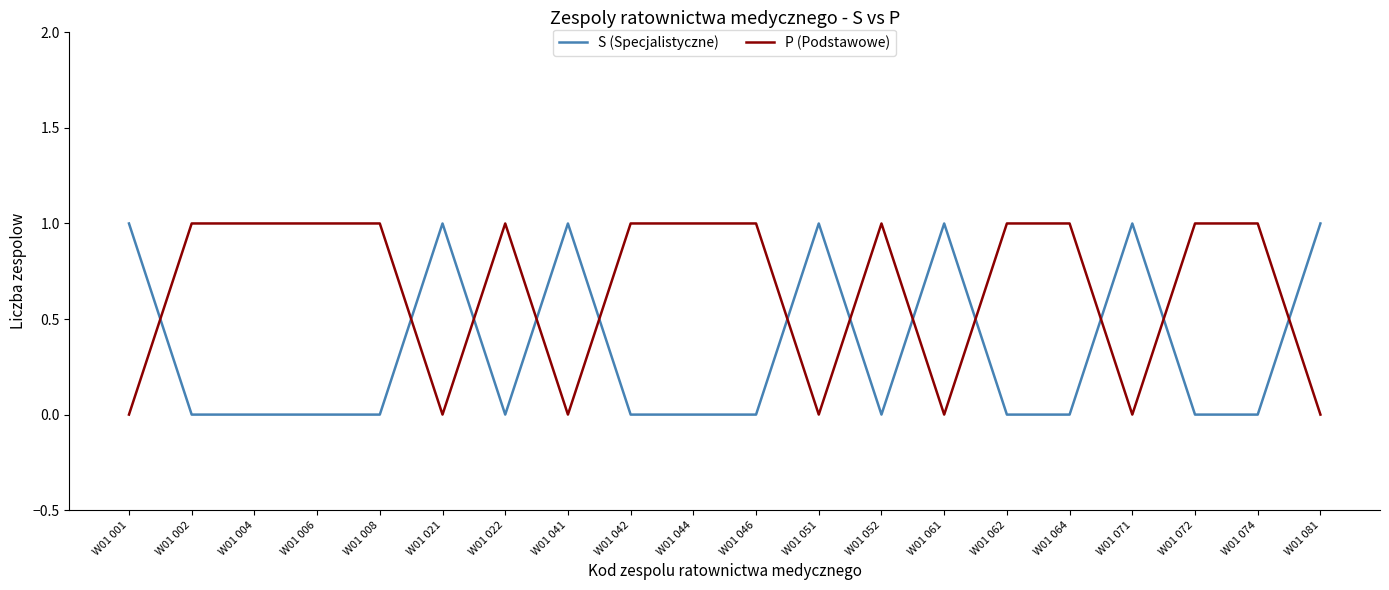

Count the P (Podstawowe) values in the range 0 to 1.

20